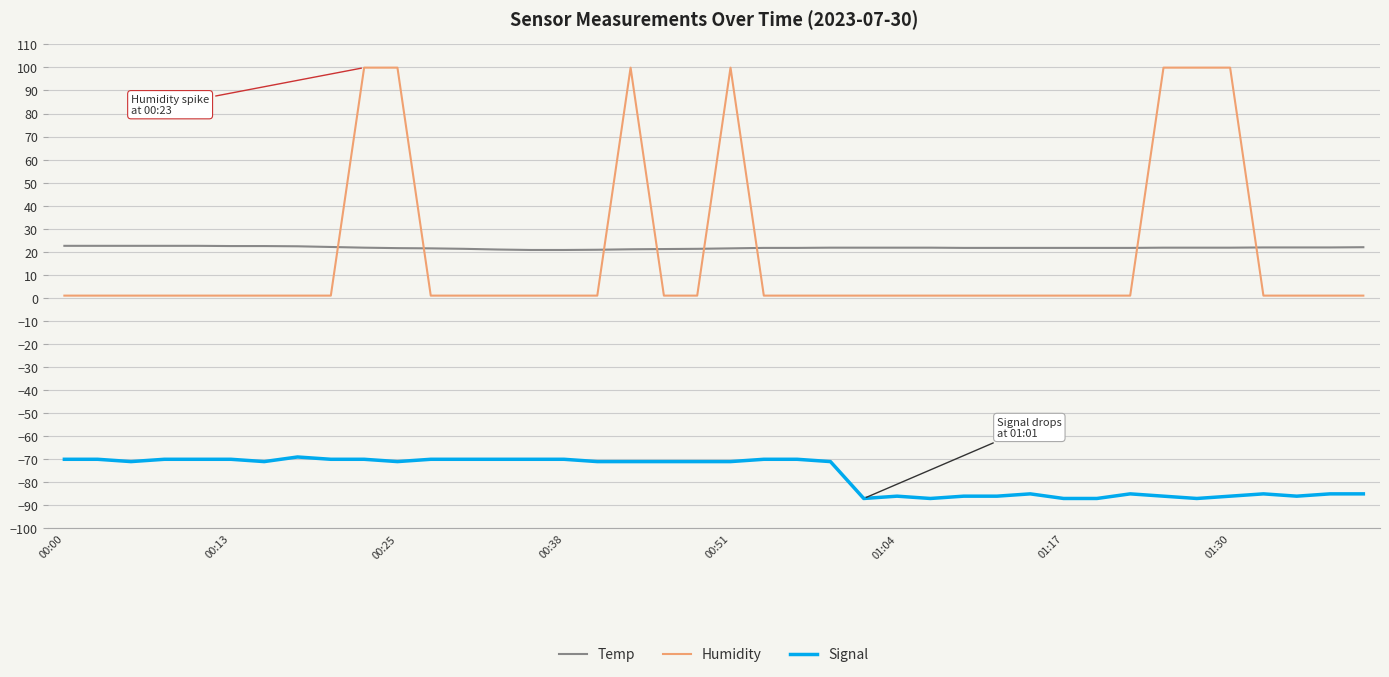

Rank the series by their maximum value, from lowest to highest.

Signal, Temp, Humidity